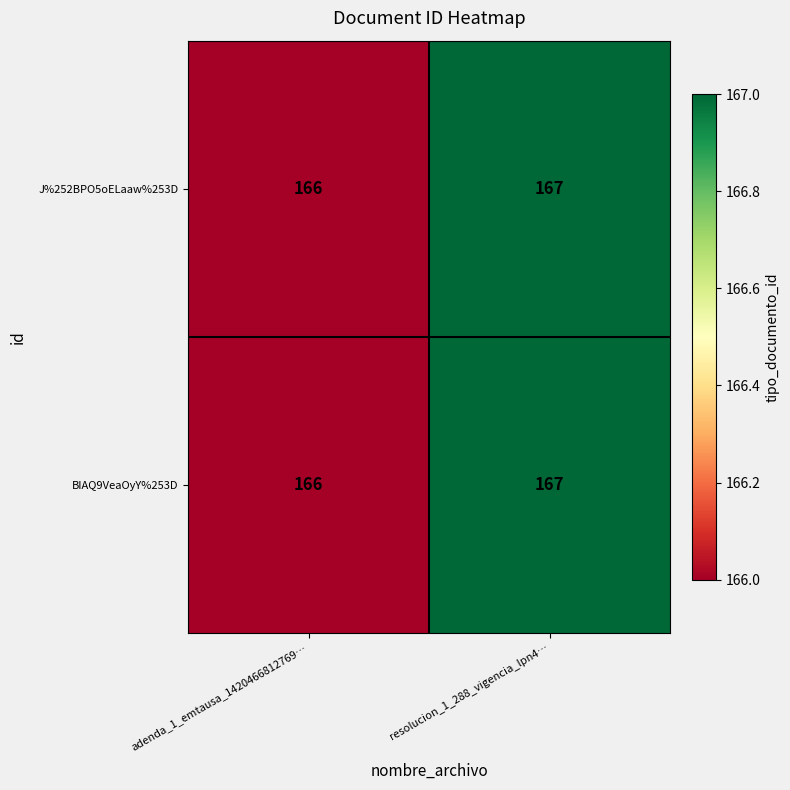

What is the maximum value shown in the chart?

167